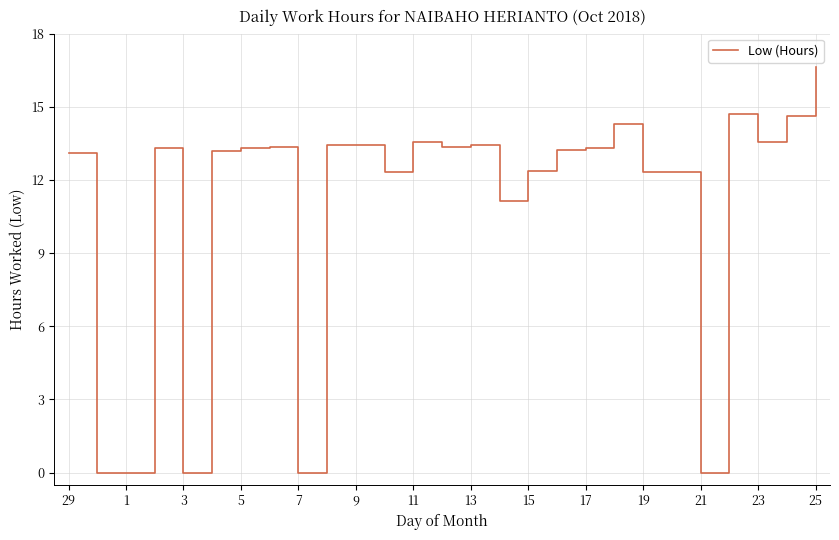

What is the maximum value shown in the chart?

16.6